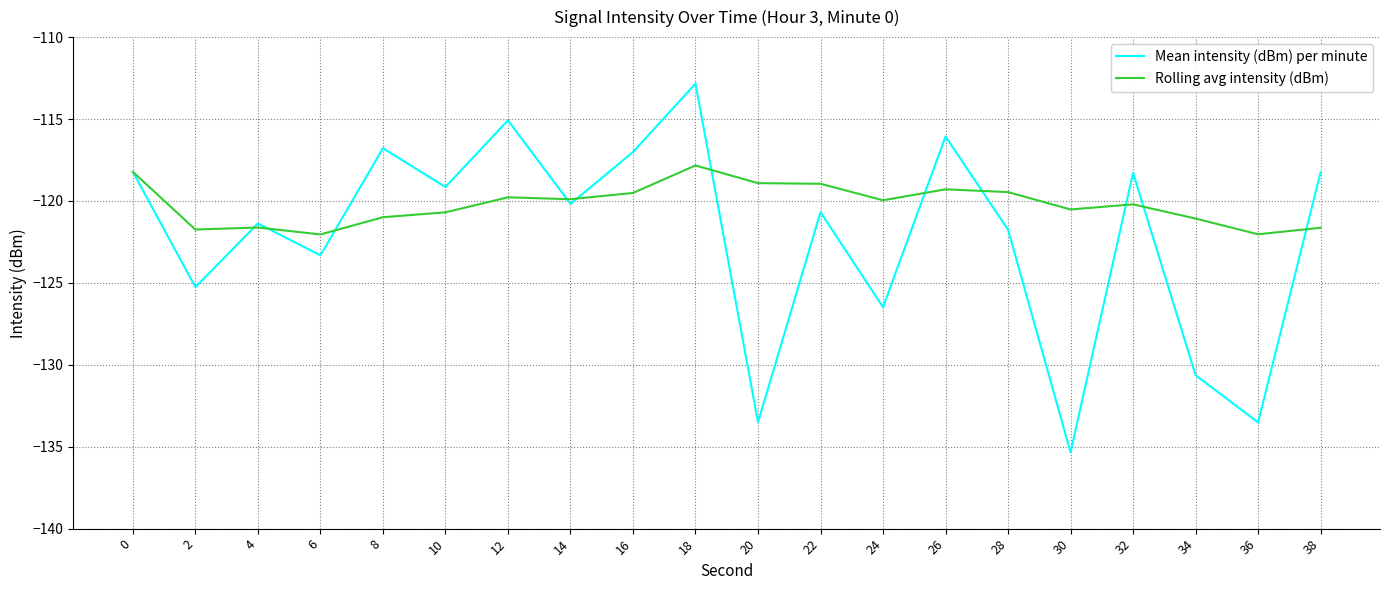

At which category does the chart reach its peak across all series?

18